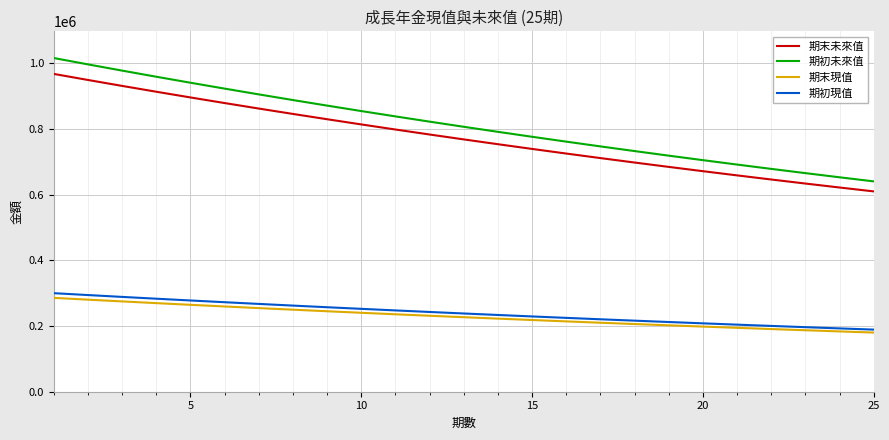

Does the chart have visible grid lines?

Yes